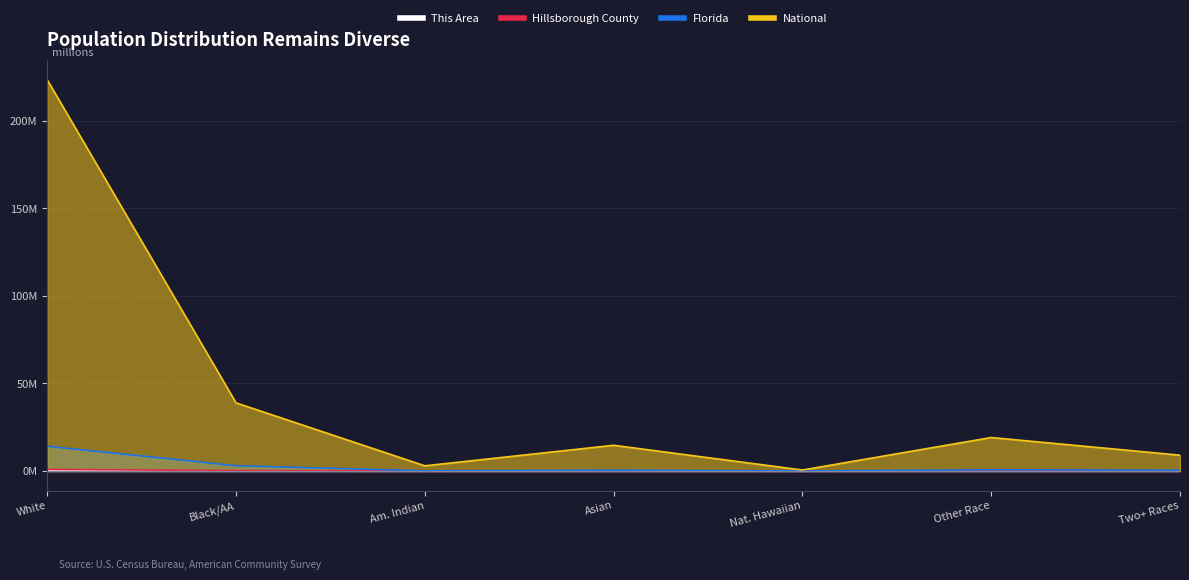

The value of Florida at Nat. Hawaiian is 0.0. True or false?

True